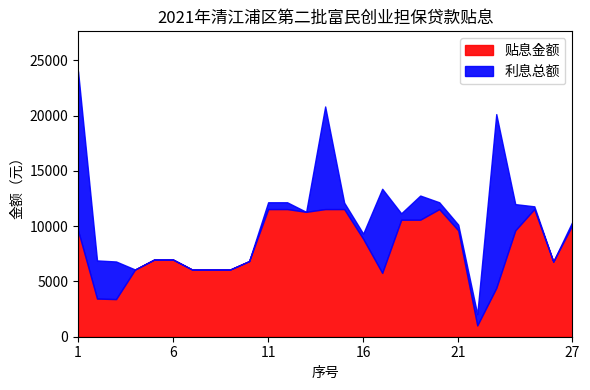

How many distinct data groups are displayed?

2